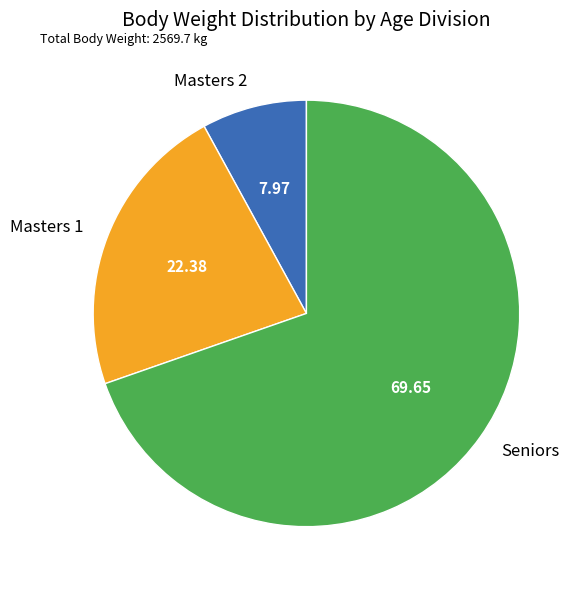

Rank the categories by value from highest to lowest.

Seniors, Masters 1, Masters 2